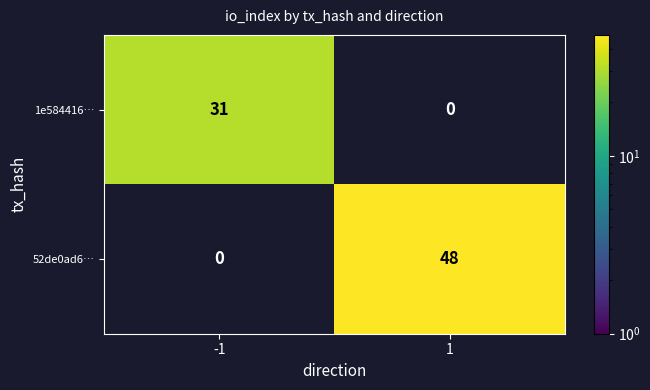

Reading right to left, list all the values displayed in this chart.

1e584416…: 1=0	-1=31
52de0ad6…: 1=48	-1=0